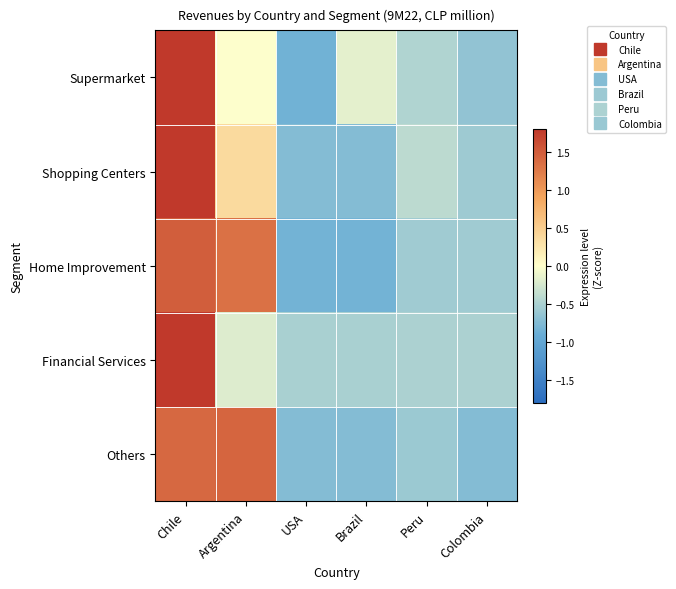

Reading right to left, extract all data points from this chart.

Supermarket: Colombia=-0.6	Peru=-0.5	Brazil=-0.2	USA=-0.9	Argentina=-0.0	Chile=2.1
Shopping Centers: Colombia=-0.6	Peru=-0.4	Brazil=-0.7	USA=-0.7	Argentina=0.4	Chile=2.1
Home Improvement: Colombia=-0.6	Peru=-0.6	Brazil=-0.8	USA=-0.8	Argentina=1.3	Chile=1.5
Financial Services: Colombia=-0.5	Peru=-0.5	Brazil=-0.5	USA=-0.5	Argentina=-0.2	Chile=2.2
Others: Colombia=-0.7	Peru=-0.6	Brazil=-0.7	USA=-0.7	Argentina=1.4	Chile=1.4